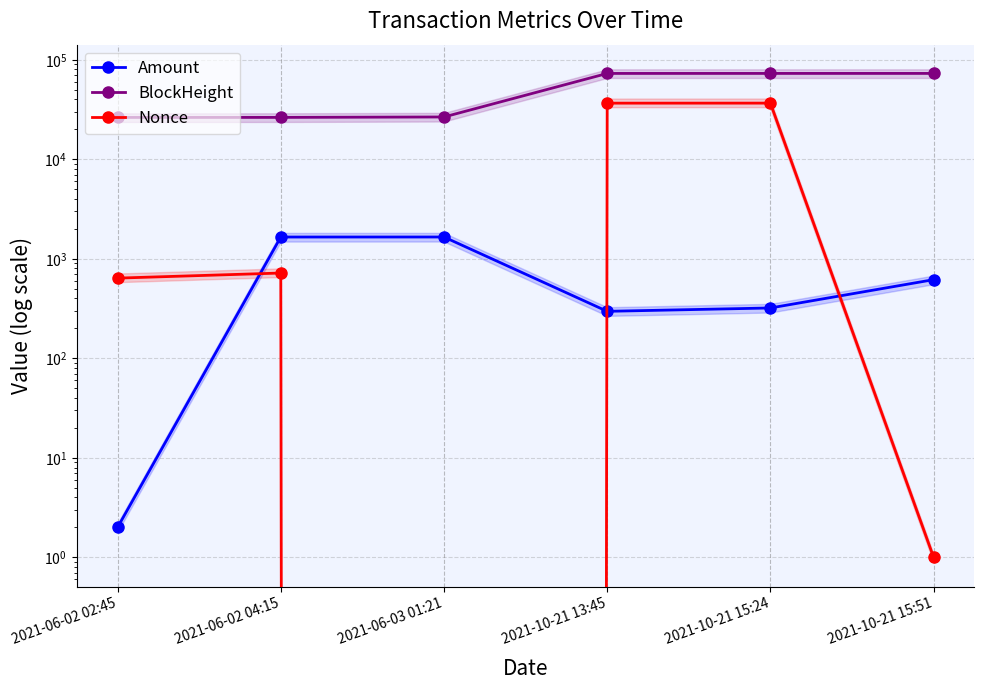

Count the number of categories in the chart.

6